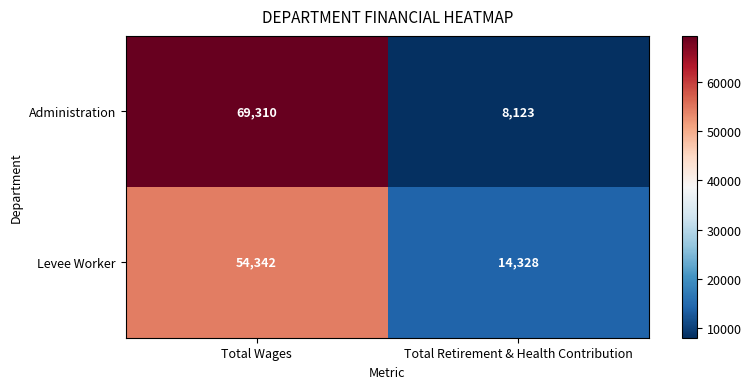

Reading left to right, transcribe all the data shown in this chart.

Administration: 69310	8123
Levee Worker: 54342	14328